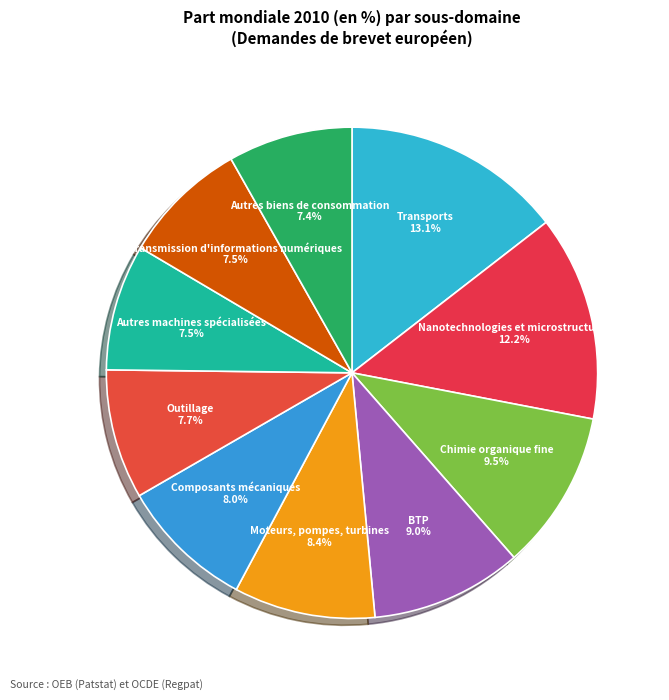

Rank the categories by value from highest to lowest.

Transports, Nanotechnologies et microstructures, Chimie organique fine, BTP, Moteurs, pompes, turbines, Composants mécaniques, Outillage, Autres machines spécialisées, Transmission d'informations numériques, Autres biens de consommation